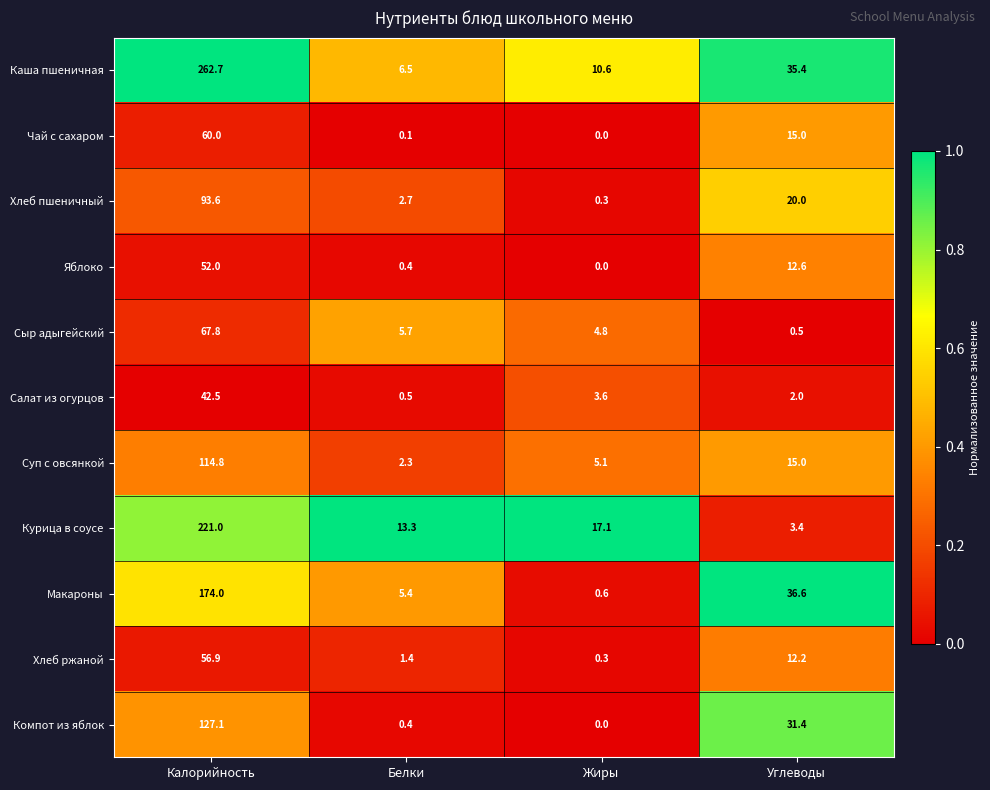

What is the difference between the second highest and minimum values in the Салат из огурцов series?

3.1